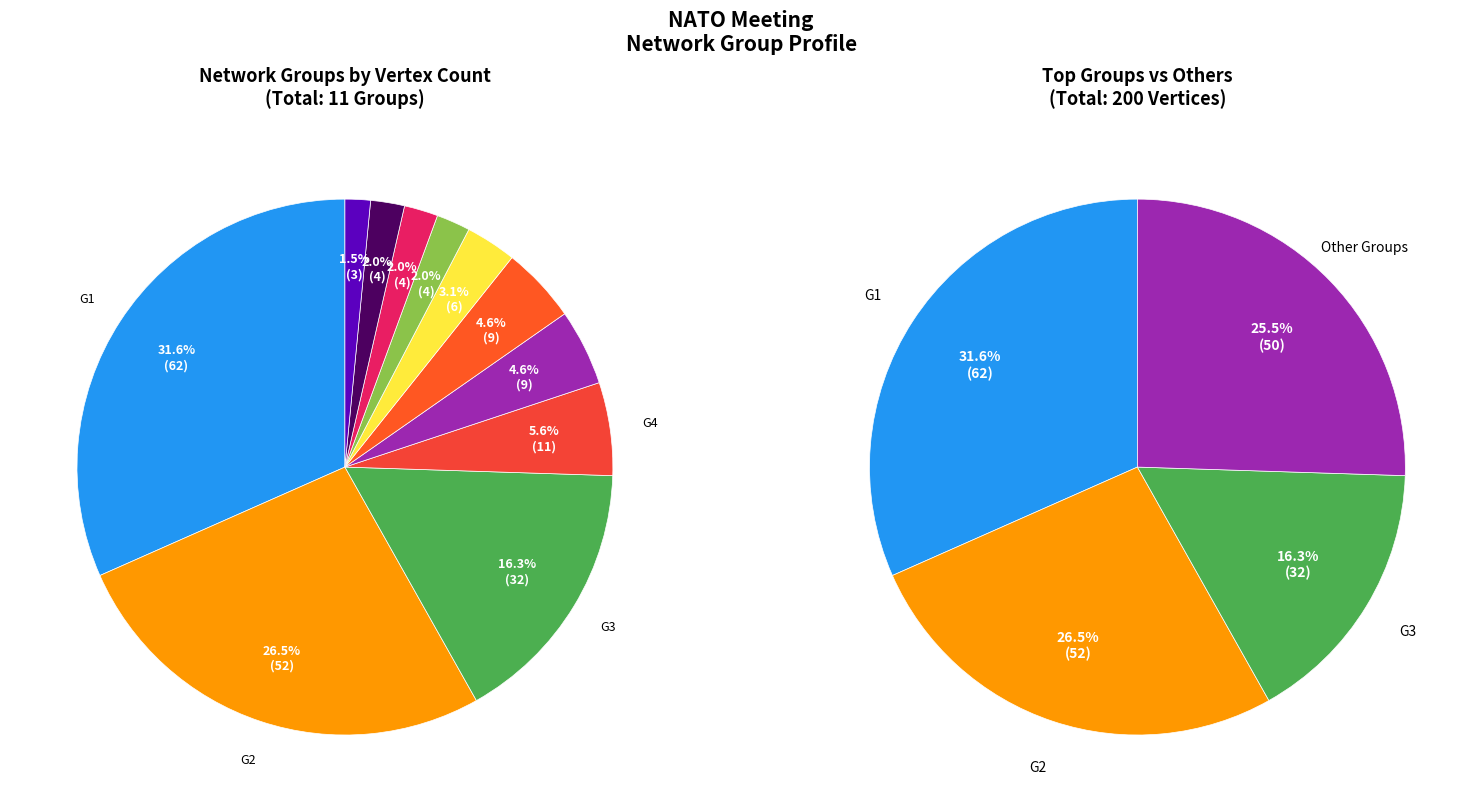

To the nearest percent, what portion does G6 represent?

5%